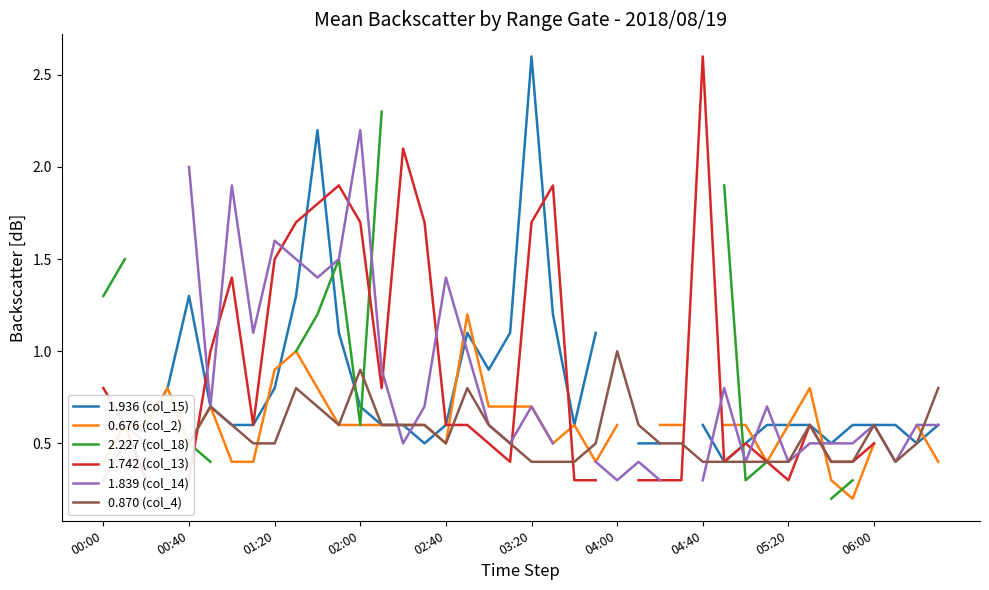

Which category has the highest value in the 0.870 (col_4) series?

04:00